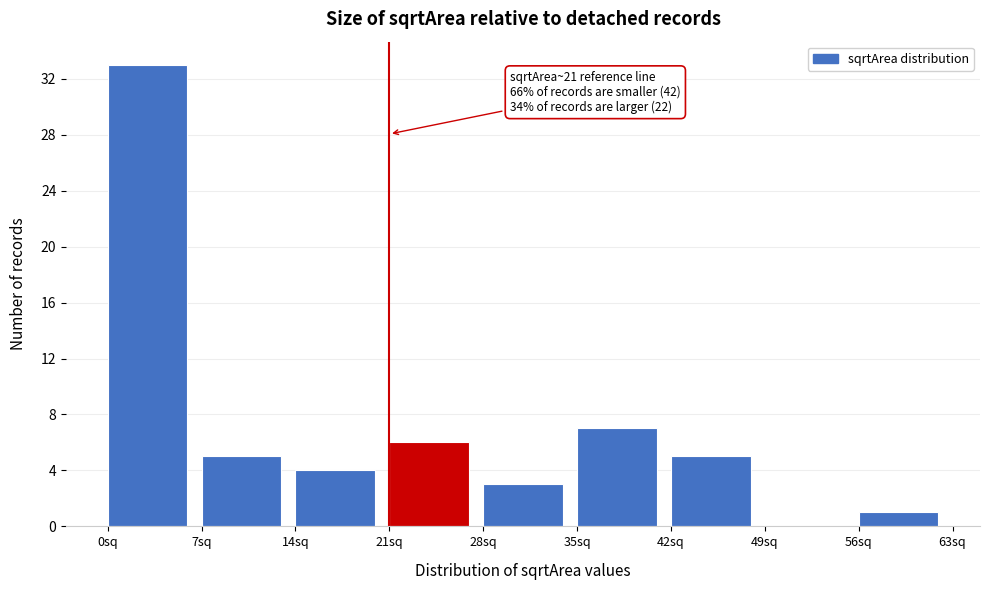

Which range on the x-axis has the tallest bar?

0 to 7